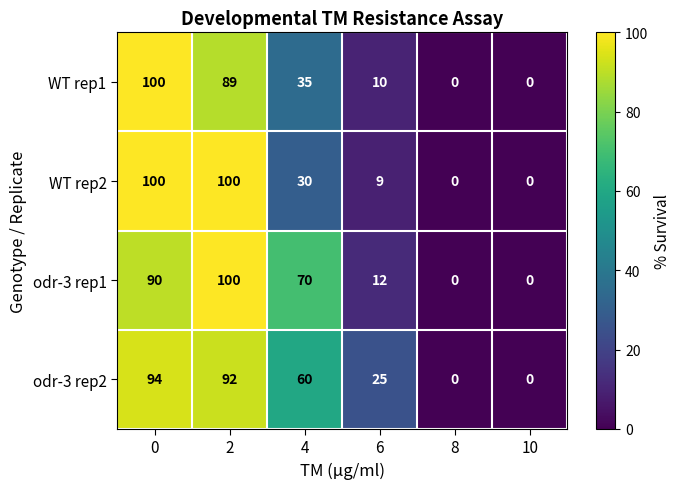

What is the highest value of the WT rep2 series?

100